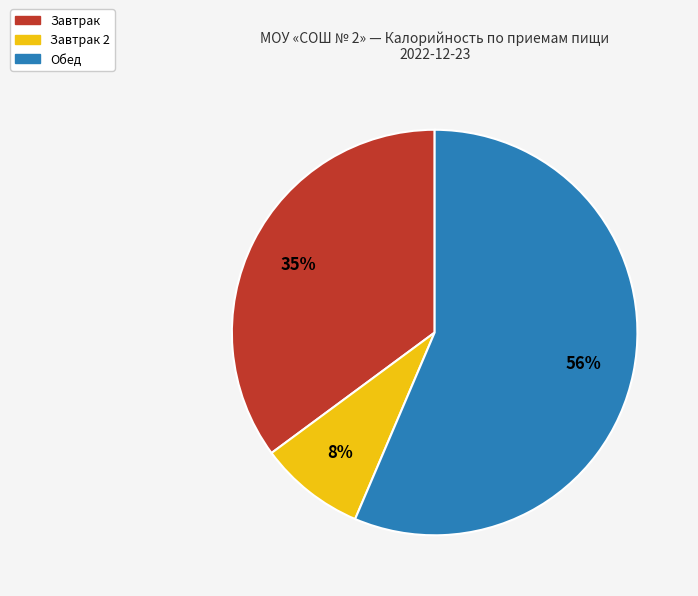

What is the largest slice in the pie chart?

Обед